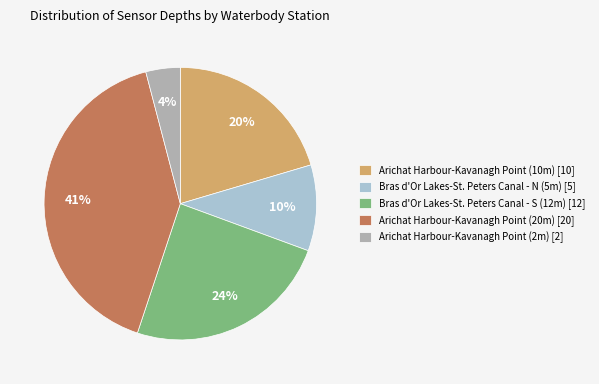

How many segments does this pie chart have?

5